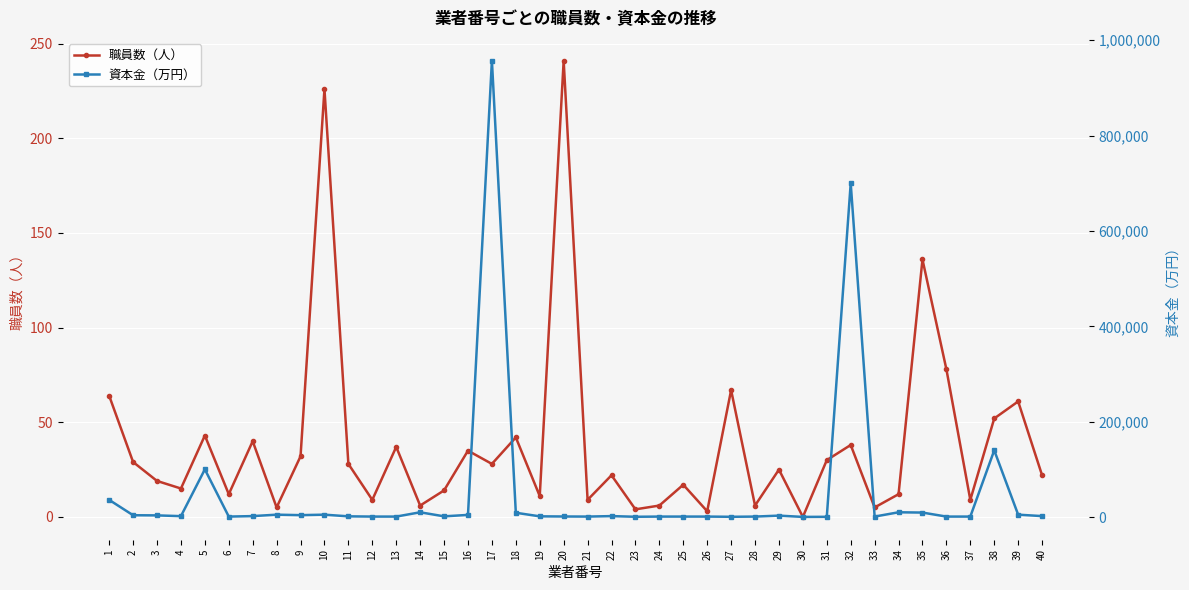

In 職員数（人）, how many points are lower than both neighbors (excluding endpoints)?

14